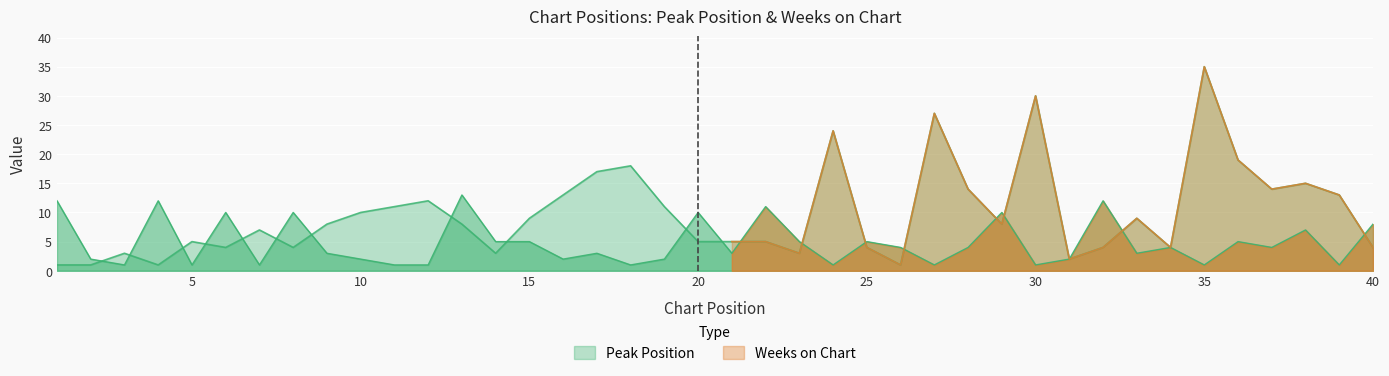

How many series are shown in this chart?

2